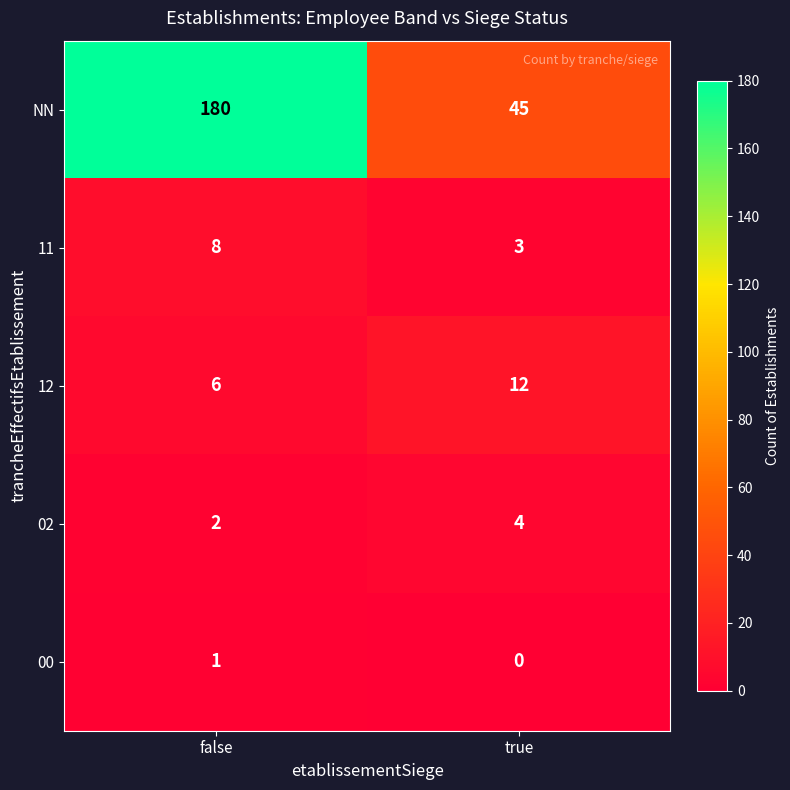

Where is 00 nearest to the value 0?

true